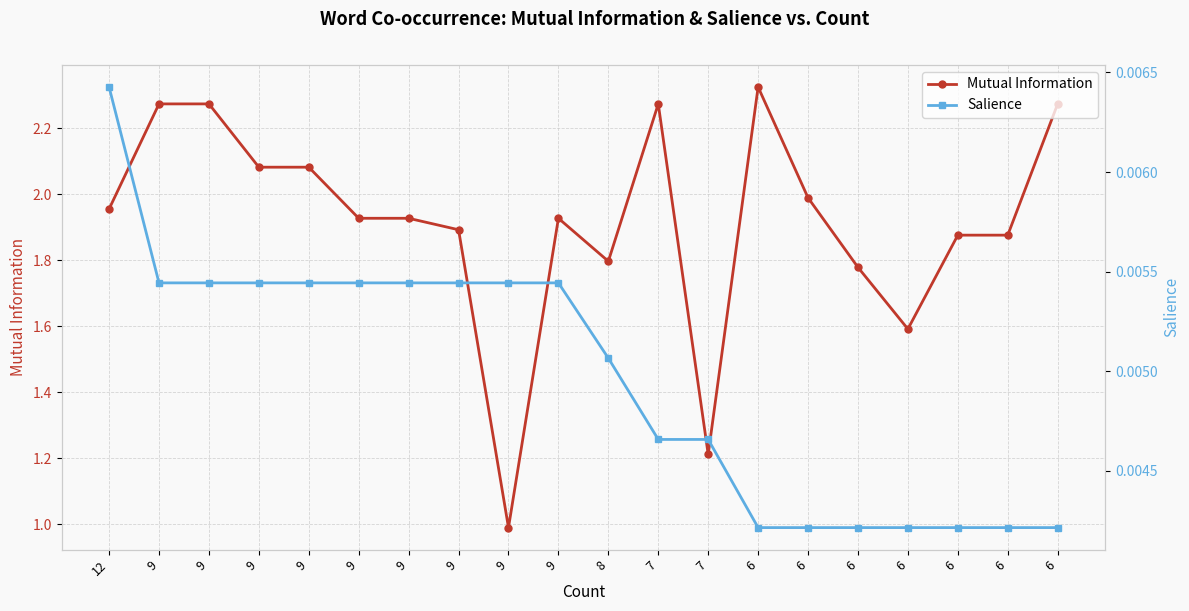

Read the Mutual Information value at 6.

2.3